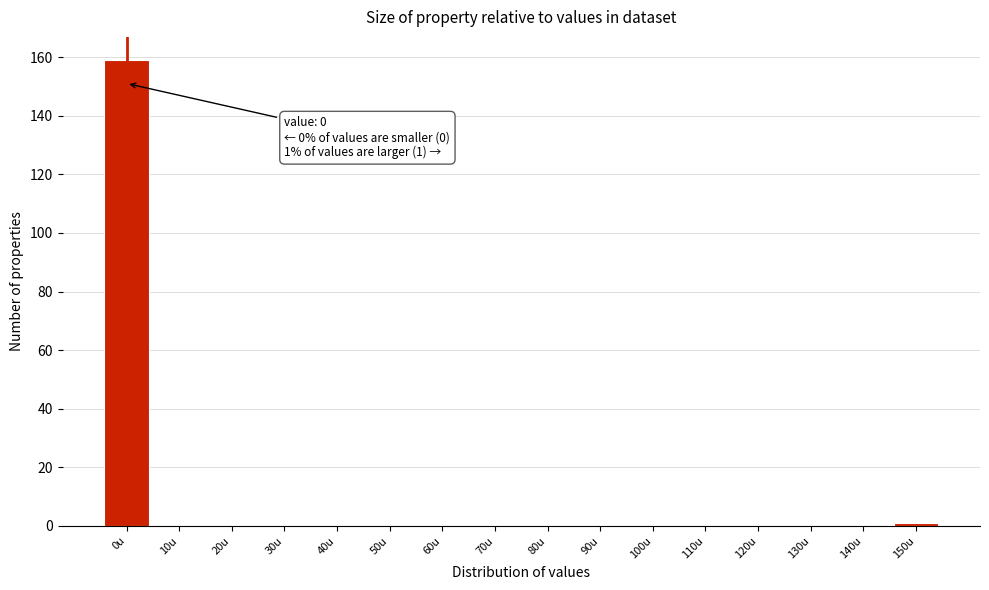

Reading left to right, what are all the values shown in this chart?

0u=159	10u=0	20u=0	30u=0	40u=0	50u=0	60u=0	70u=0	80u=0	90u=0	100u=0	110u=0	120u=0	130u=0	140u=0	150u=1